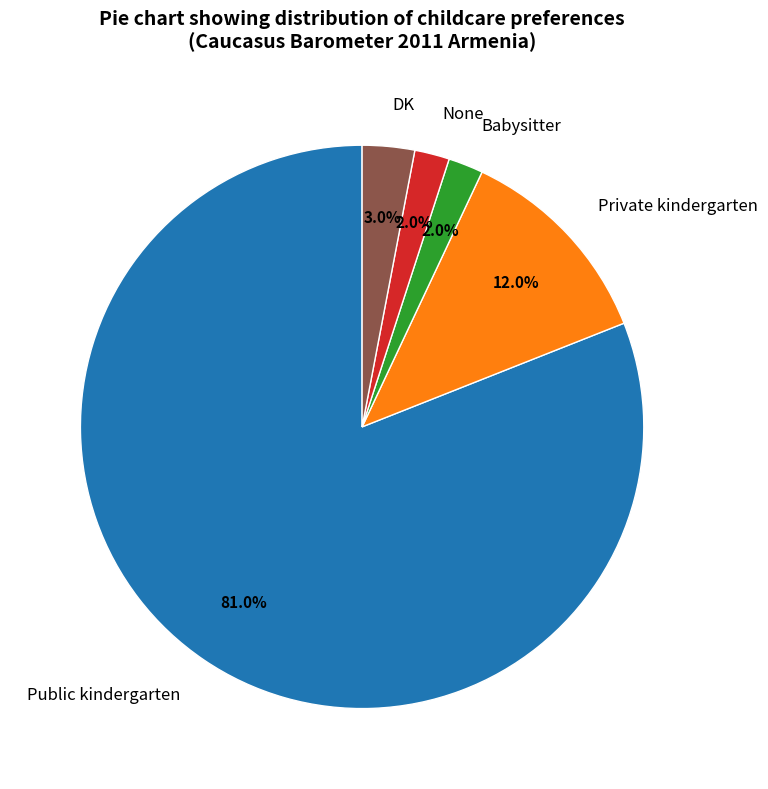

How many slices are in this pie chart?

5